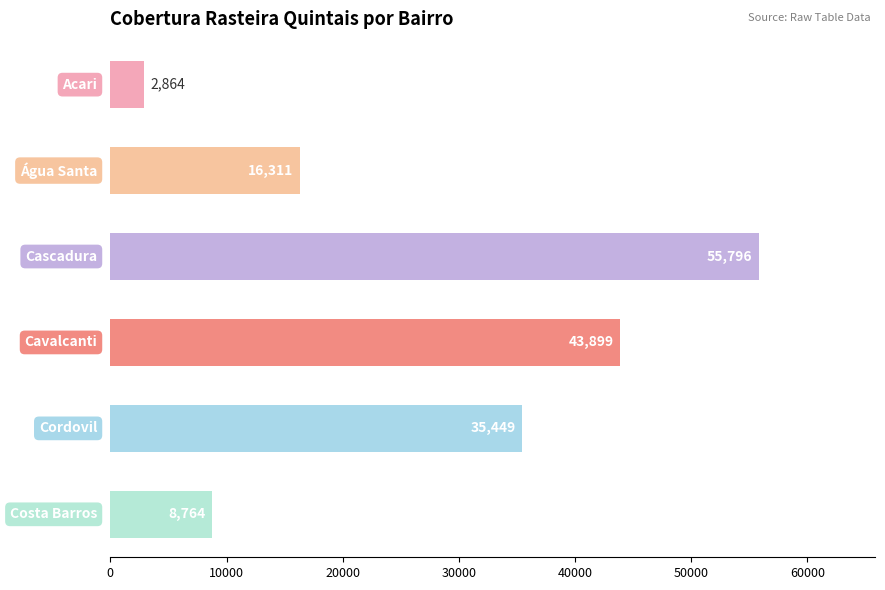

What is the maximum value shown in the chart?

55796.2